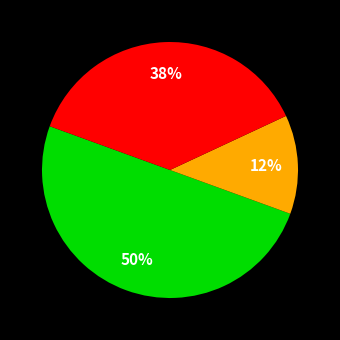

To the nearest percent, what is the average slice percentage?

33%